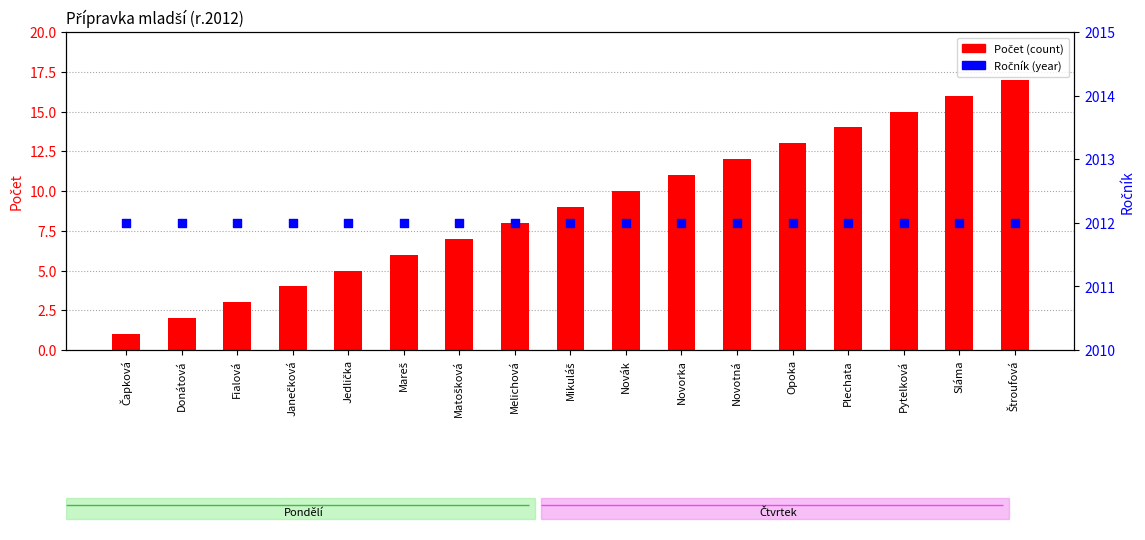

Which series has the largest total across all categories?

Ročník